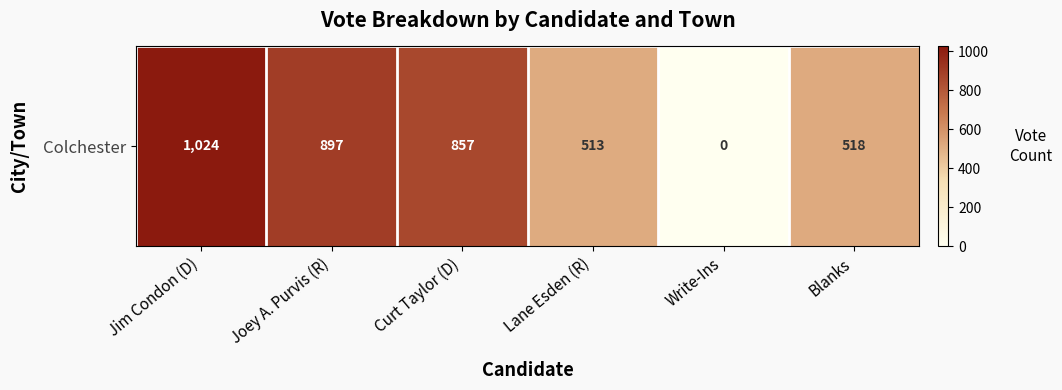

Between Write-Ins and Joey A. Purvis (R), which is larger?

Joey A. Purvis (R)